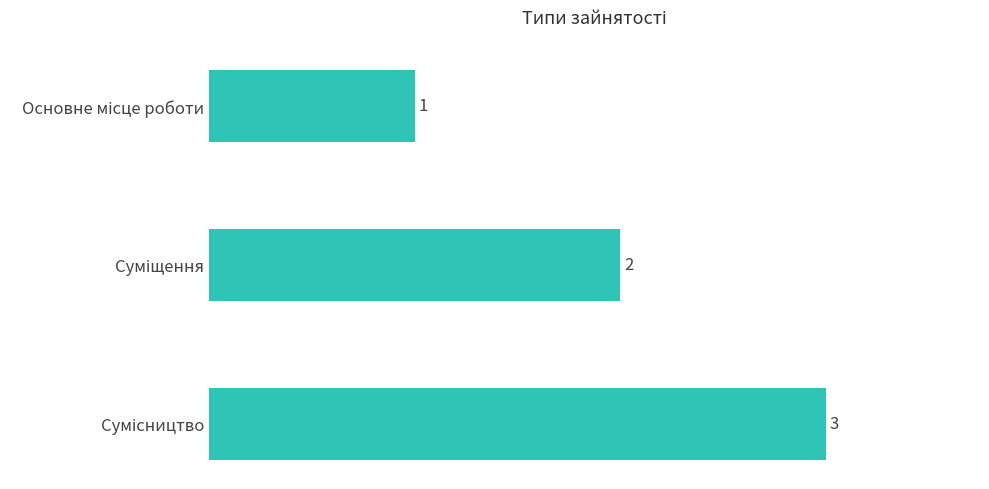

What is the sum of all values?

6